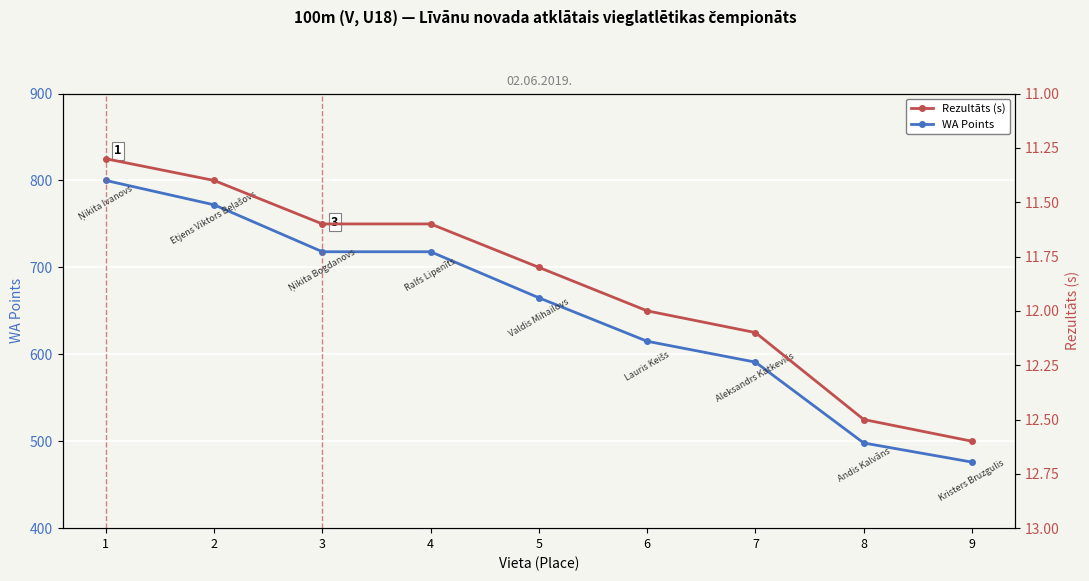

What is the sum of all Rezultāts (s) values?

106.9